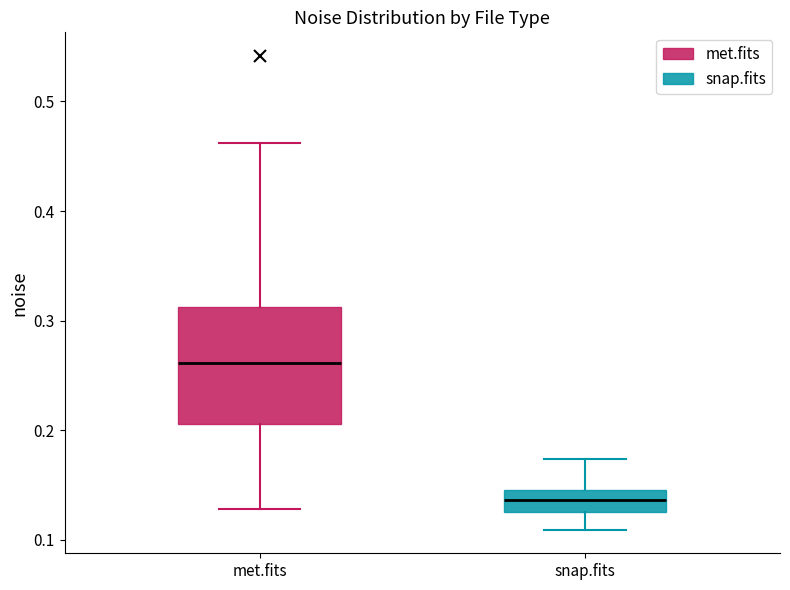

Which box has the lowest median line?

snap.fits